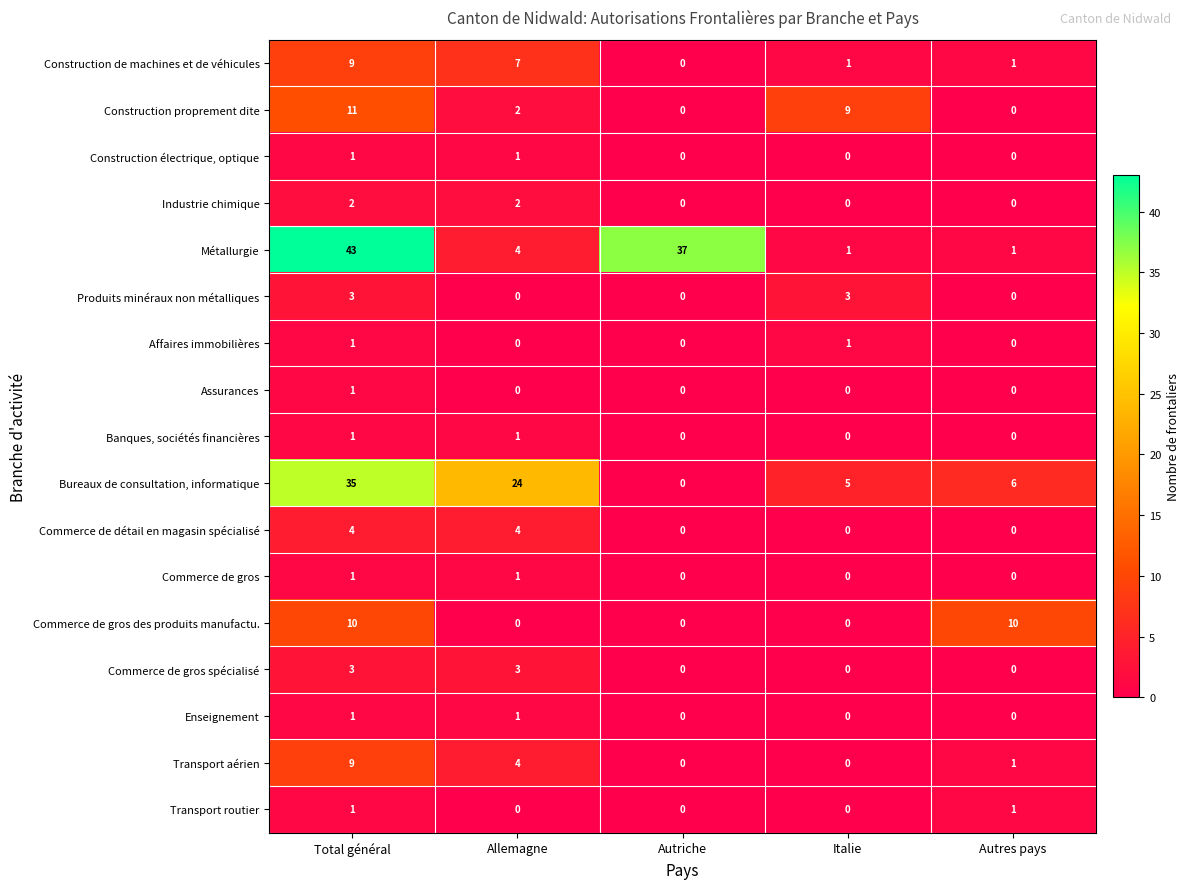

At which category does the chart reach its peak across all series?

Total général